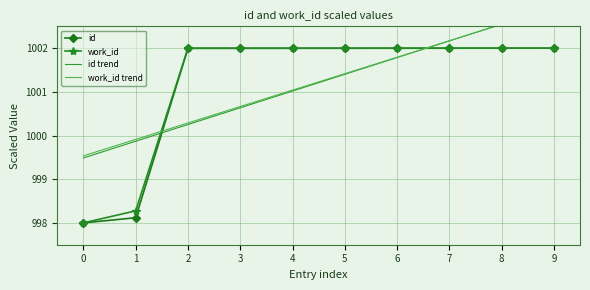

Is the value of id trend at 0 greater than the value of work_id trend at 7?

No